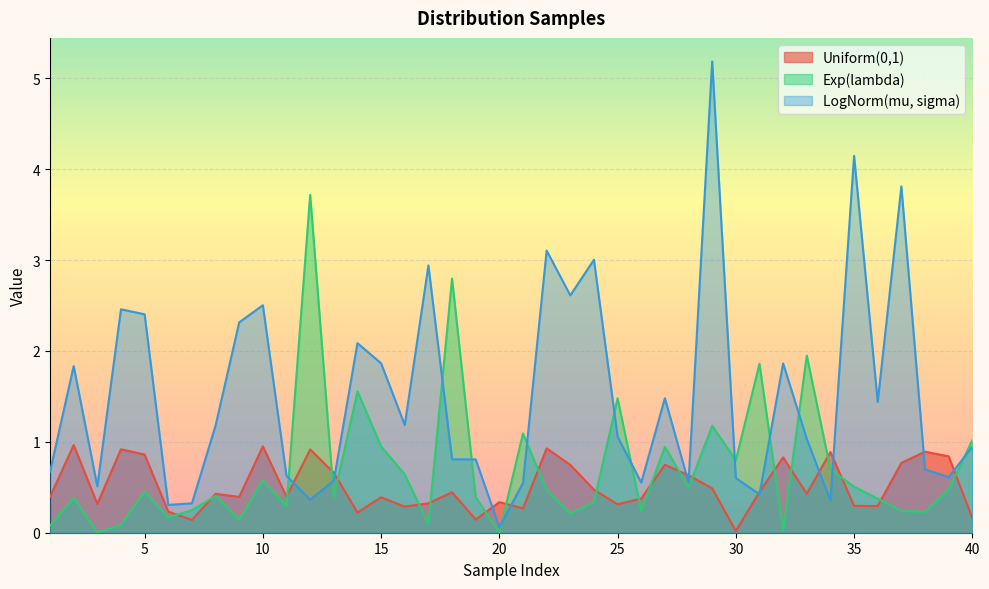

Rank the series by their maximum value, from highest to lowest.

LogNorm(mu, sigma), Exp(lambda), Uniform(0,1)